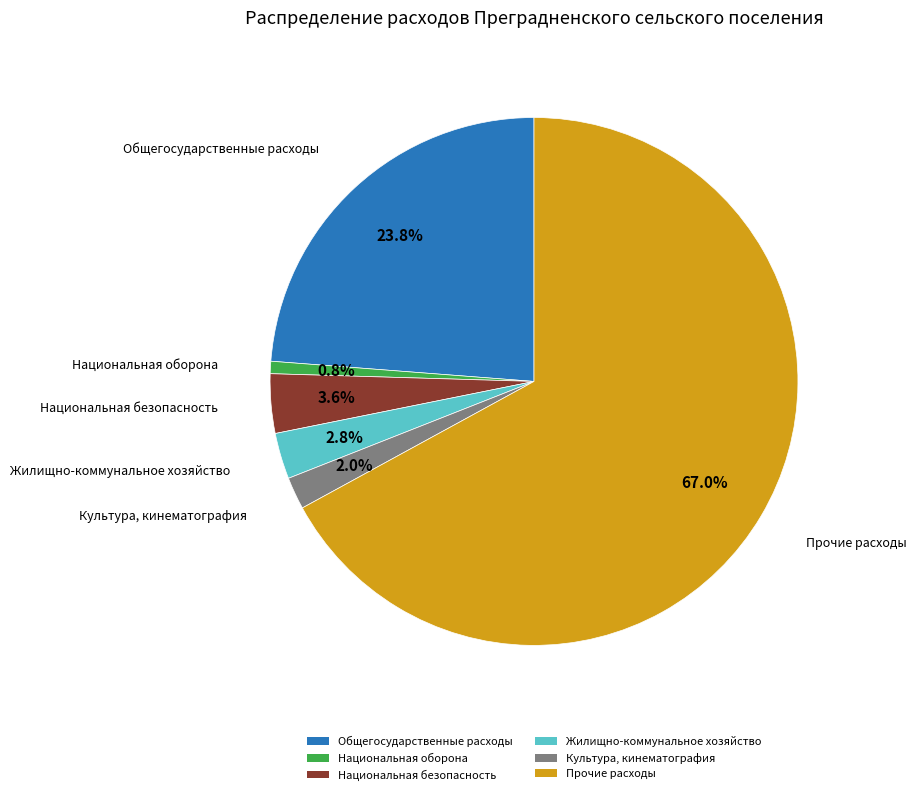

Is there a majority slice in this chart?

Yes